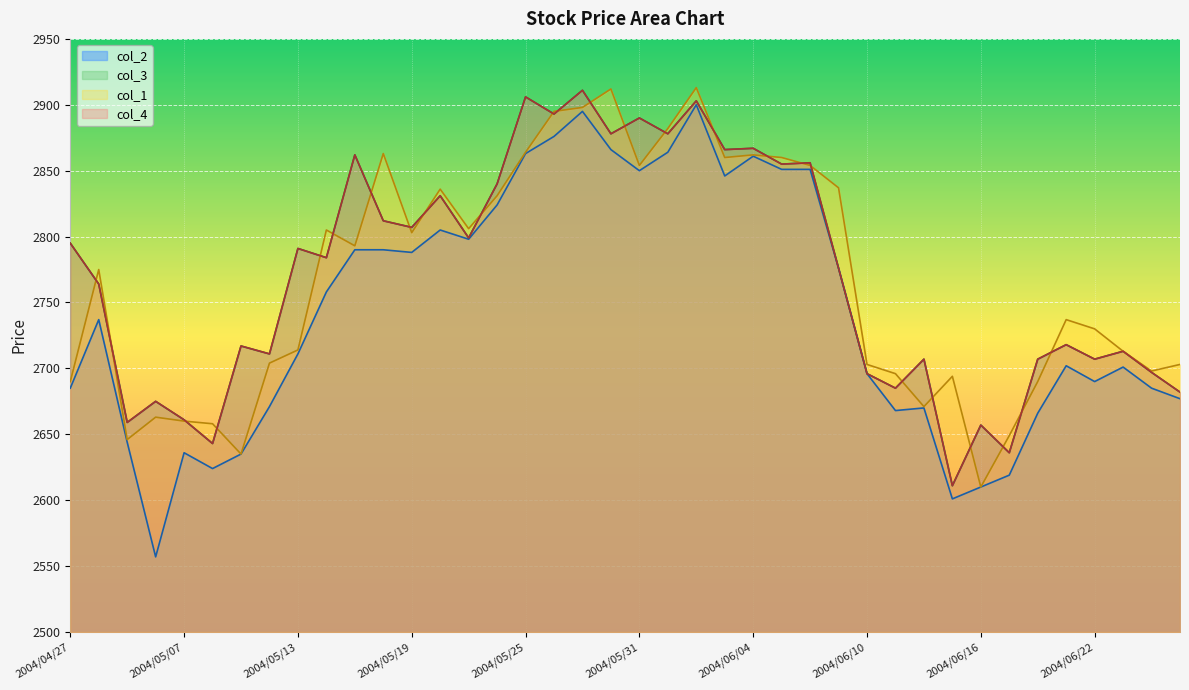

True or false: col_3 has a value of 2795 at 2004/04/27.

True